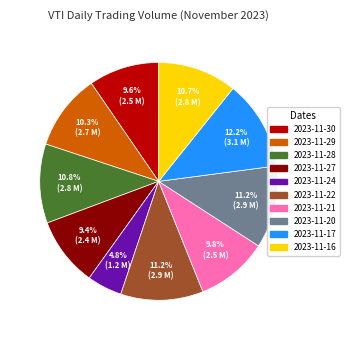

Is there a majority slice in this chart?

No